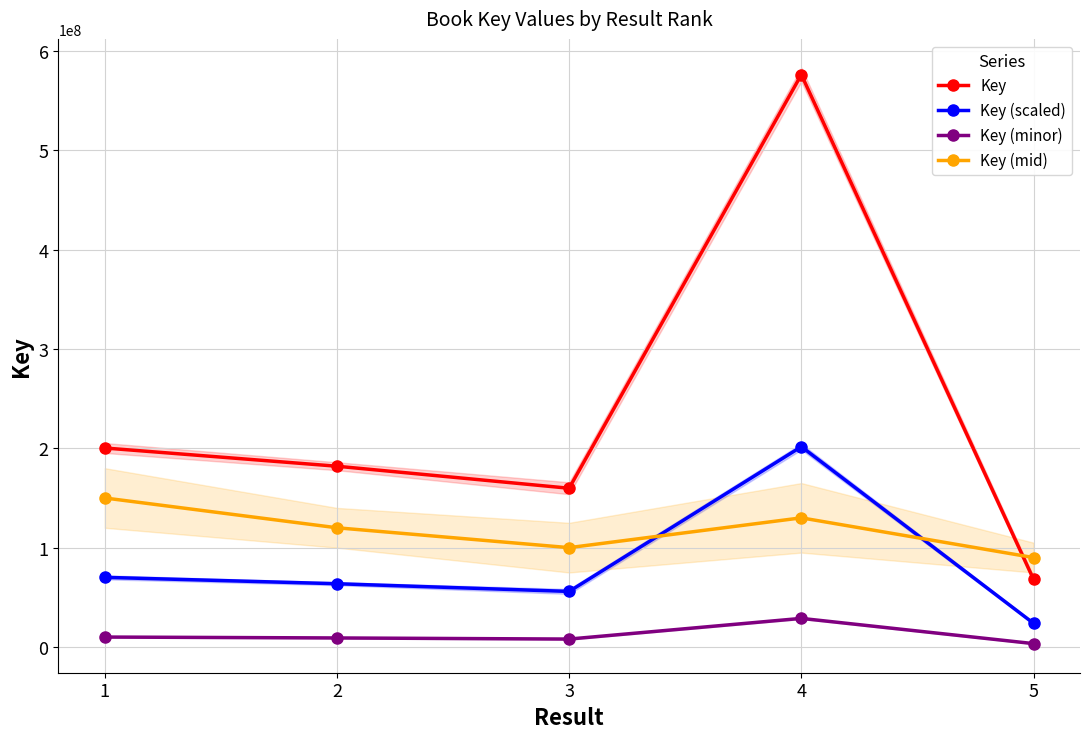

How many values in the Key (scaled) series exceed 63684099?

3